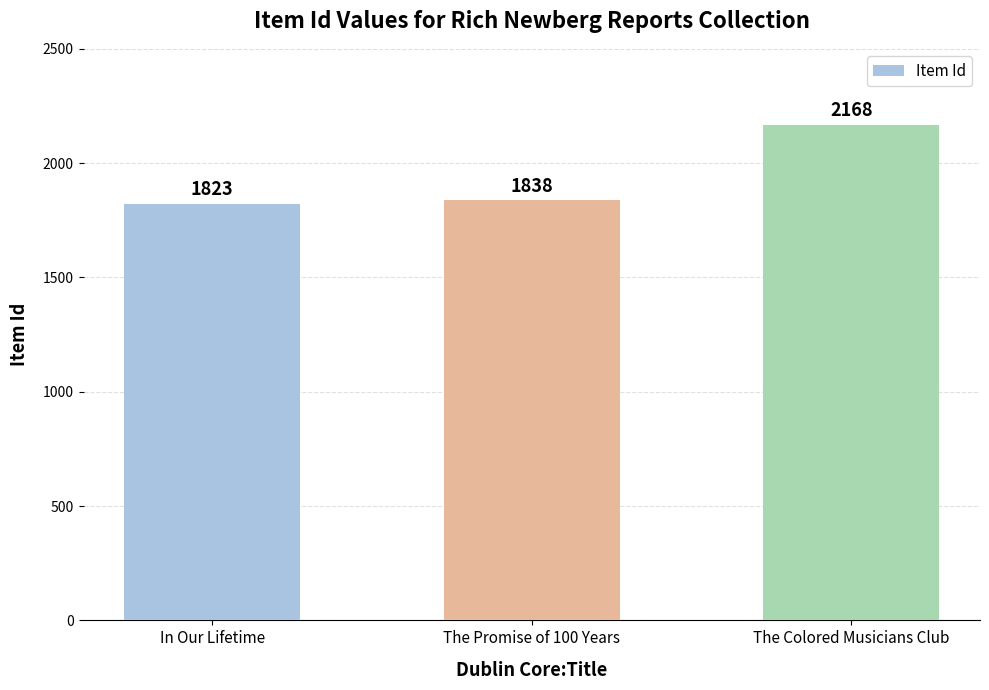

At which label is the value closest to 1995?

The Promise of 100 Years